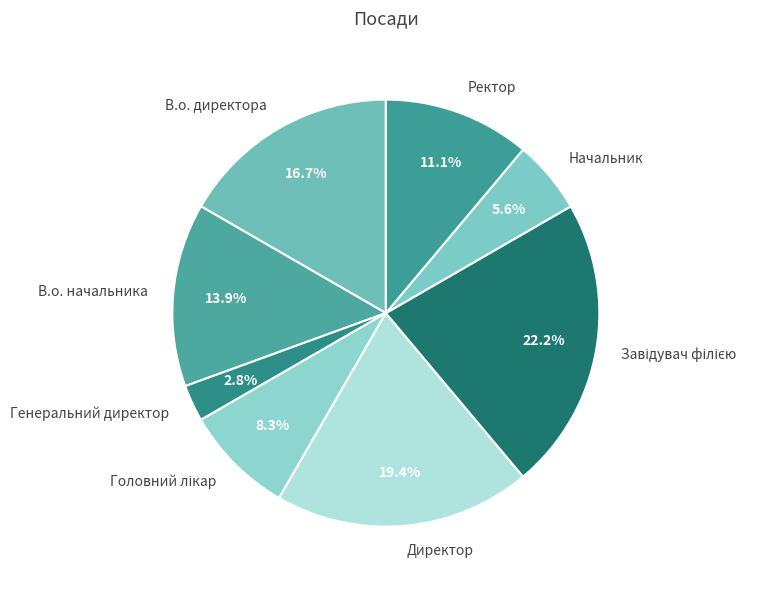

To the nearest percent, what percentage of the pie is Директор?

19%